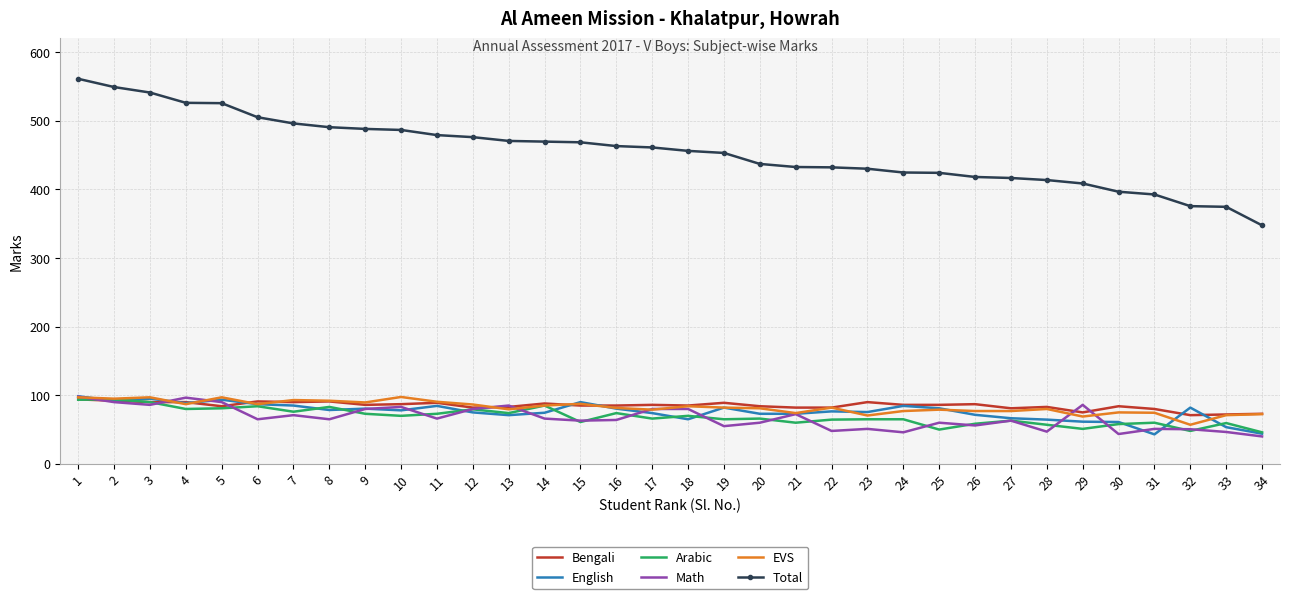

How many distinct data groups are displayed?

6